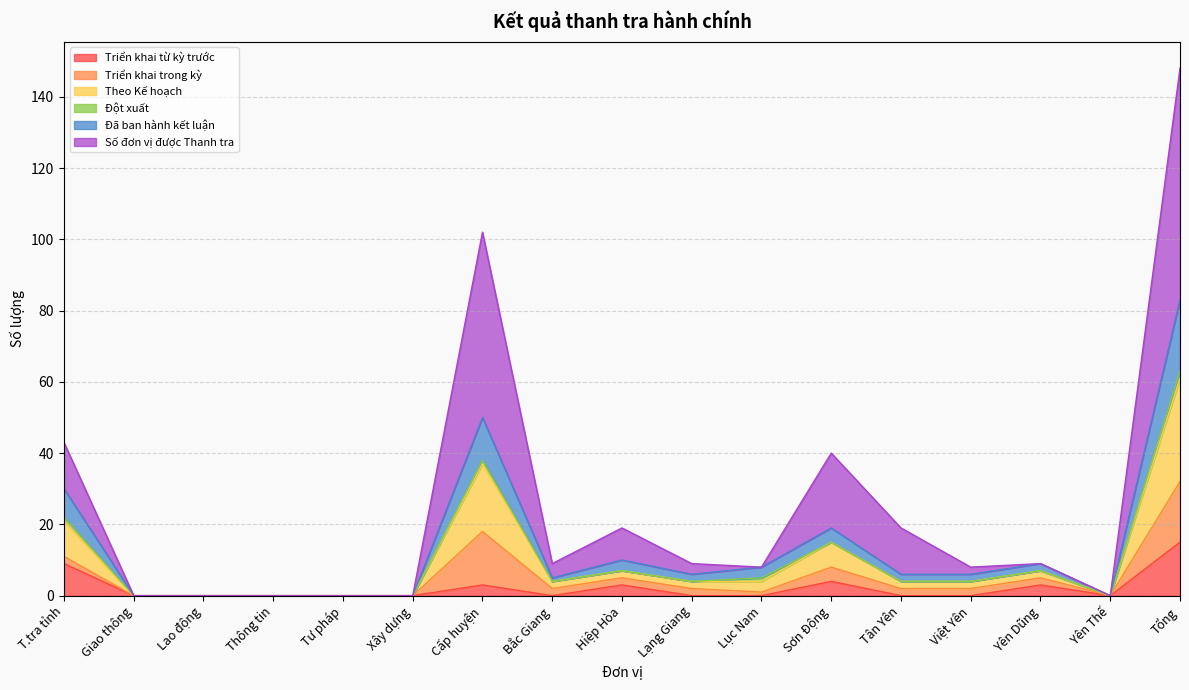

How many lines are shown in the chart?

6